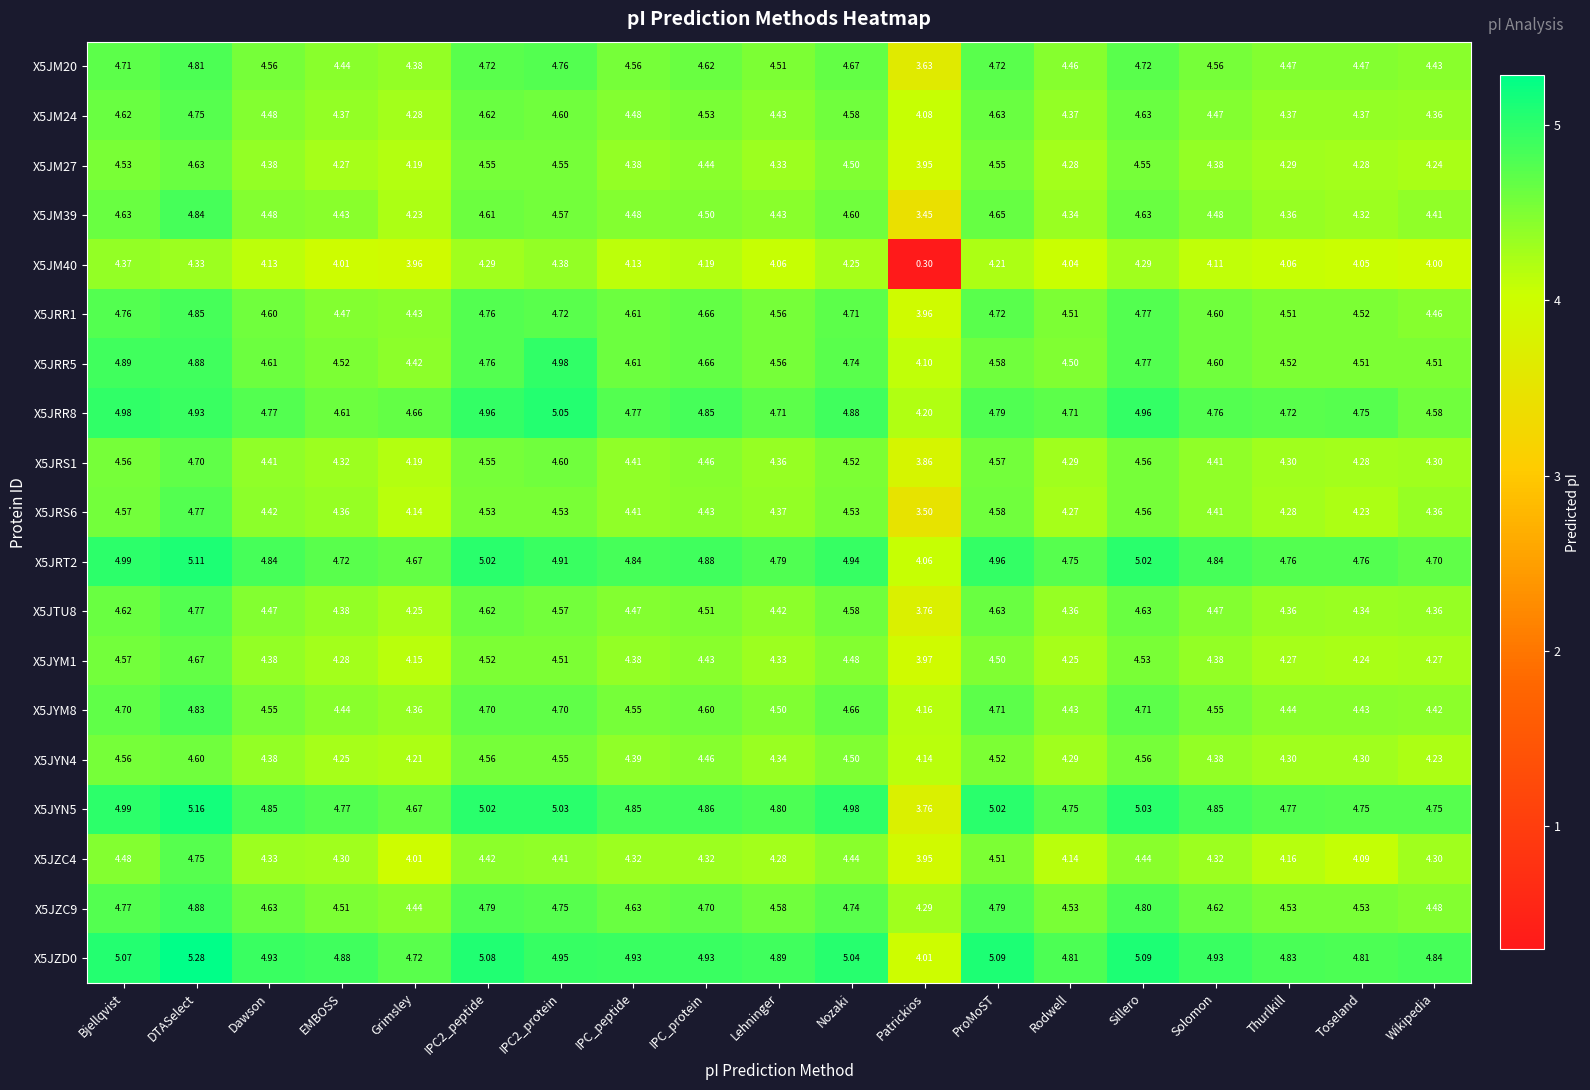

Is the value of X5JM39 at Bjellqvist greater than the value of X5JYM8 at IPC_protein?

Yes